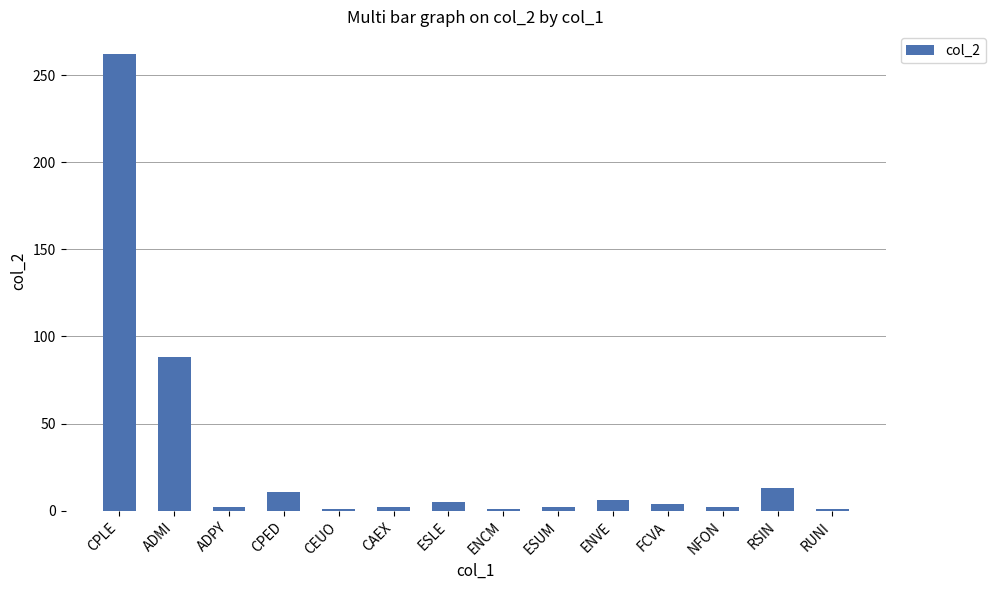

The chart shows a value of 2 at ESUM. True or false?

True